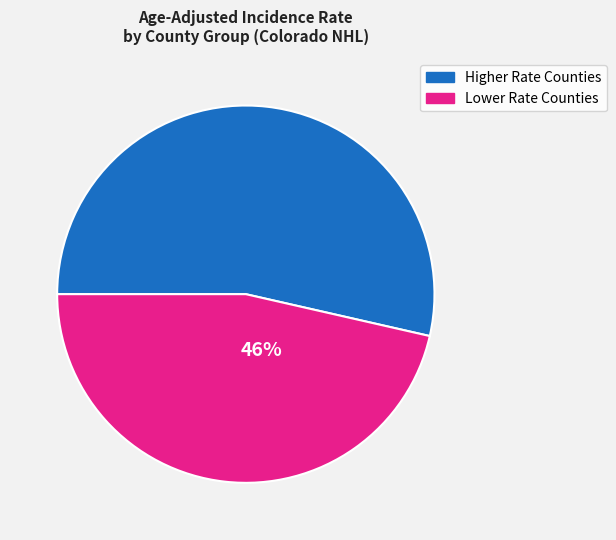

How many segments does this pie chart have?

2